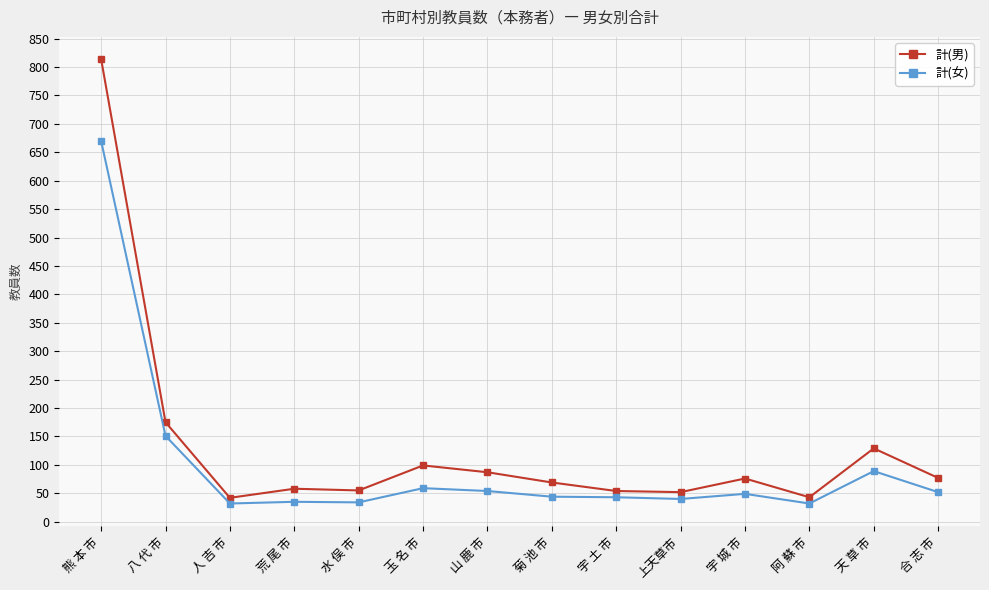

Which series has the largest range (max minus min)?

計(男)